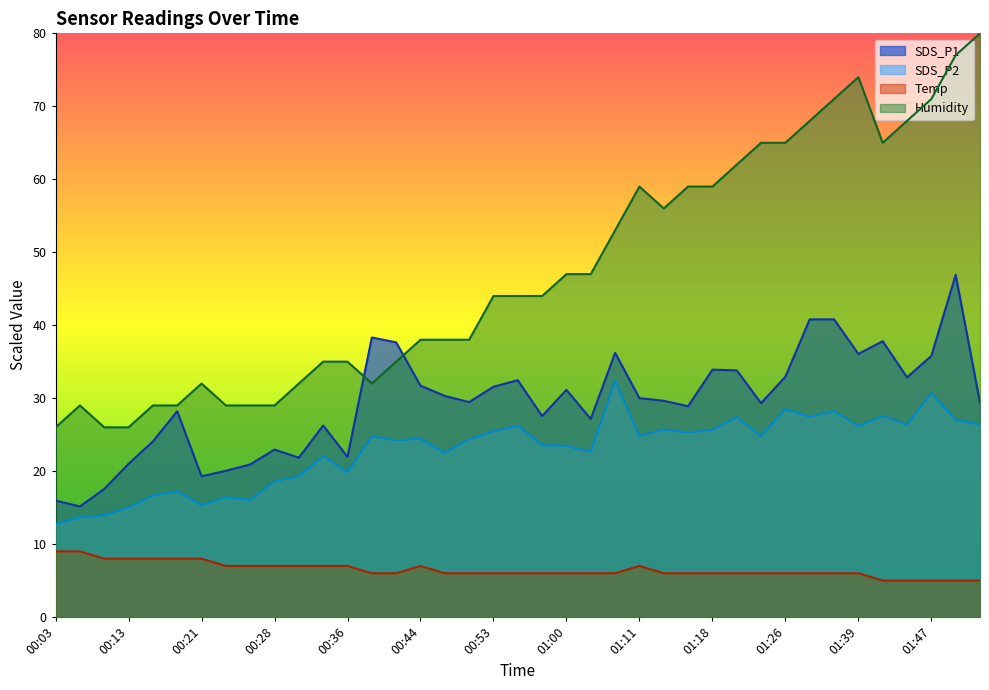

Which category has the lowest value across all series?

01:42